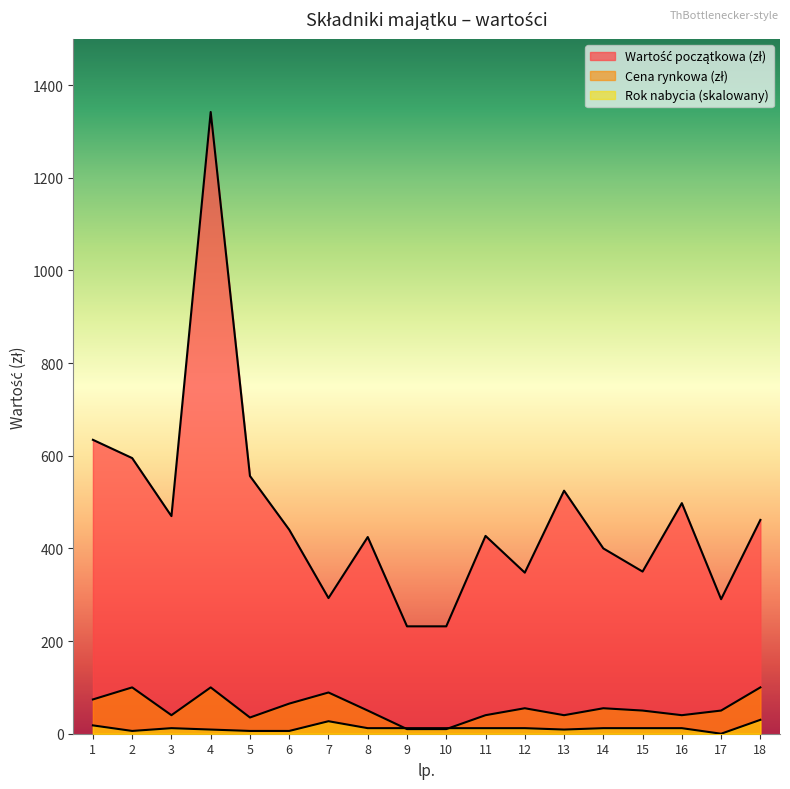

What is the spread (max minus min) of values at 15?

338.0